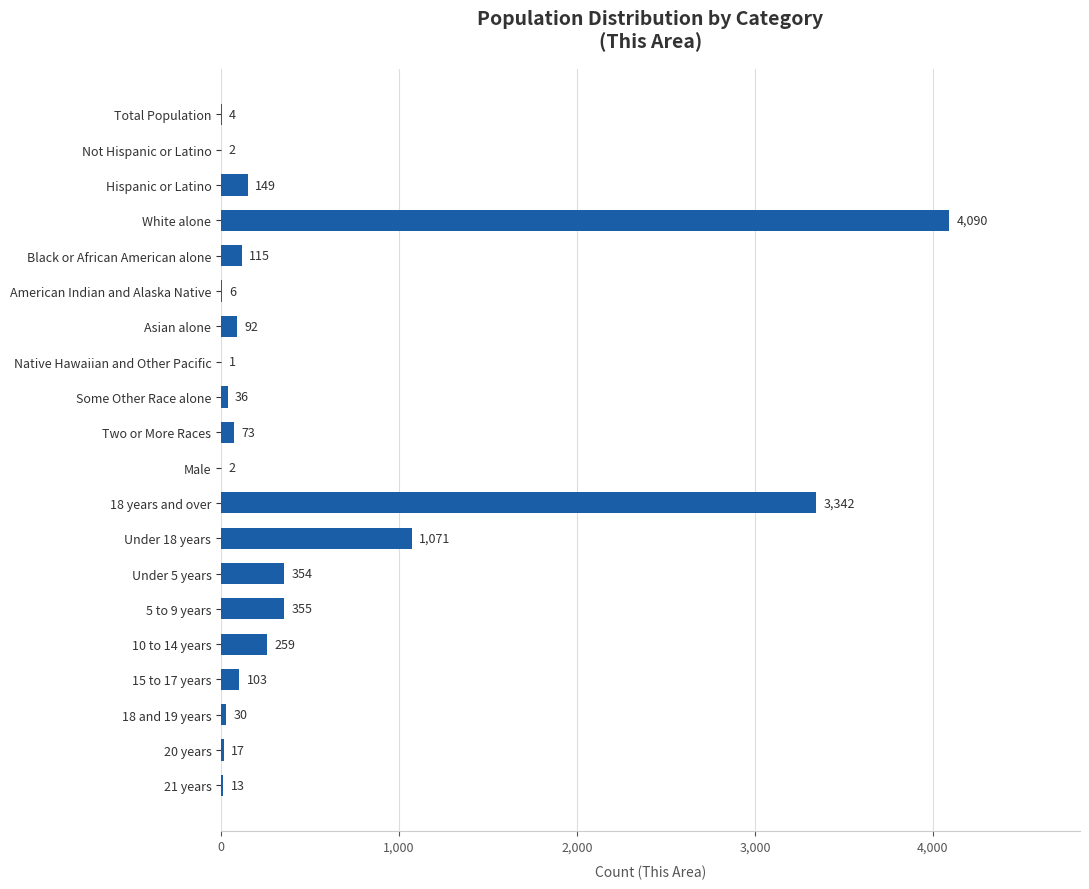

Are the bars horizontal?

Yes